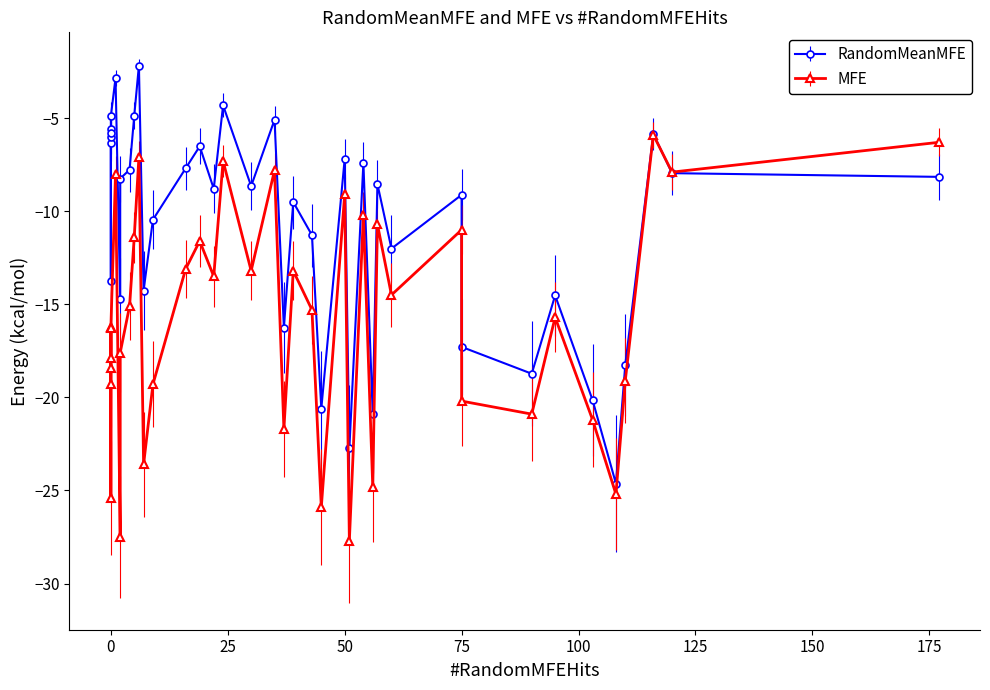

Is this an area chart (filled region under the line)?

No